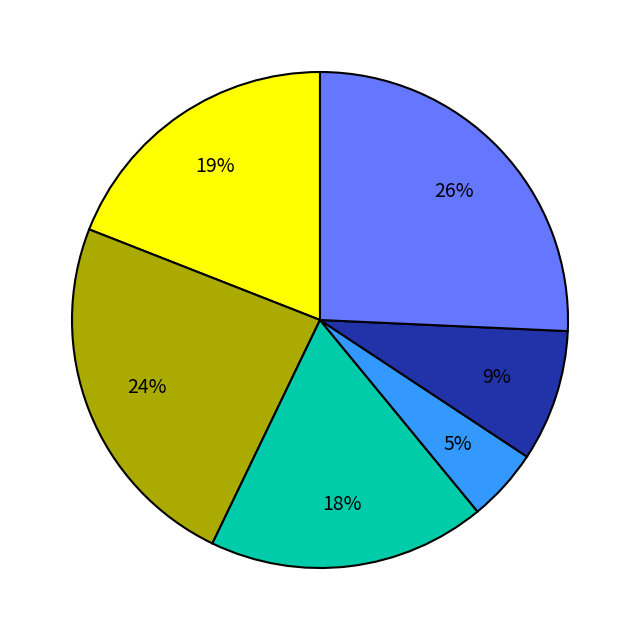

To the nearest percent, what is the average slice percentage?

17%